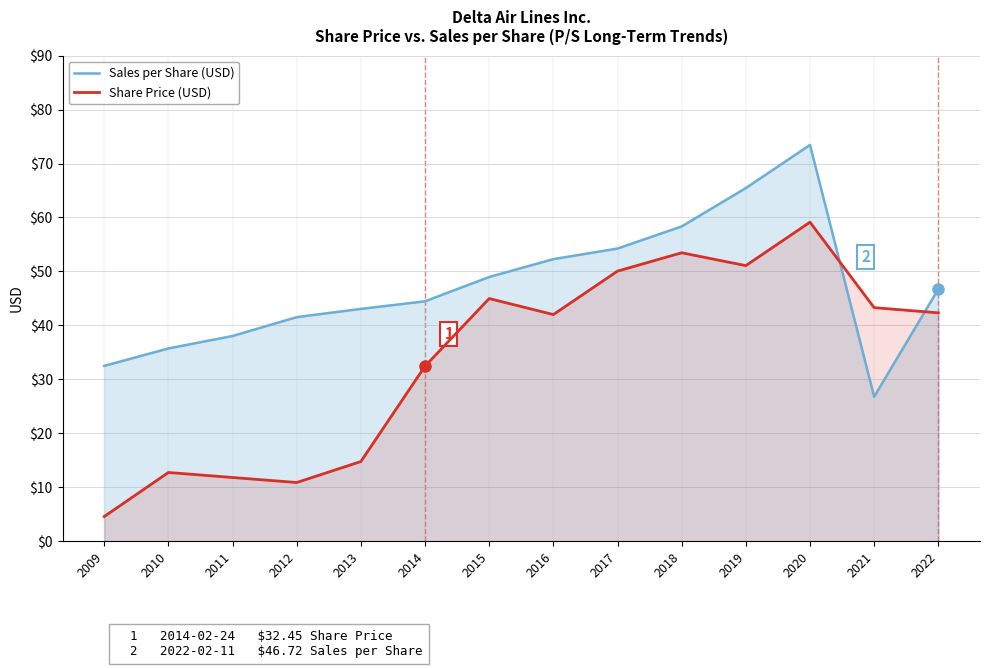

Which has a higher value, 2022 or 2016?

2016